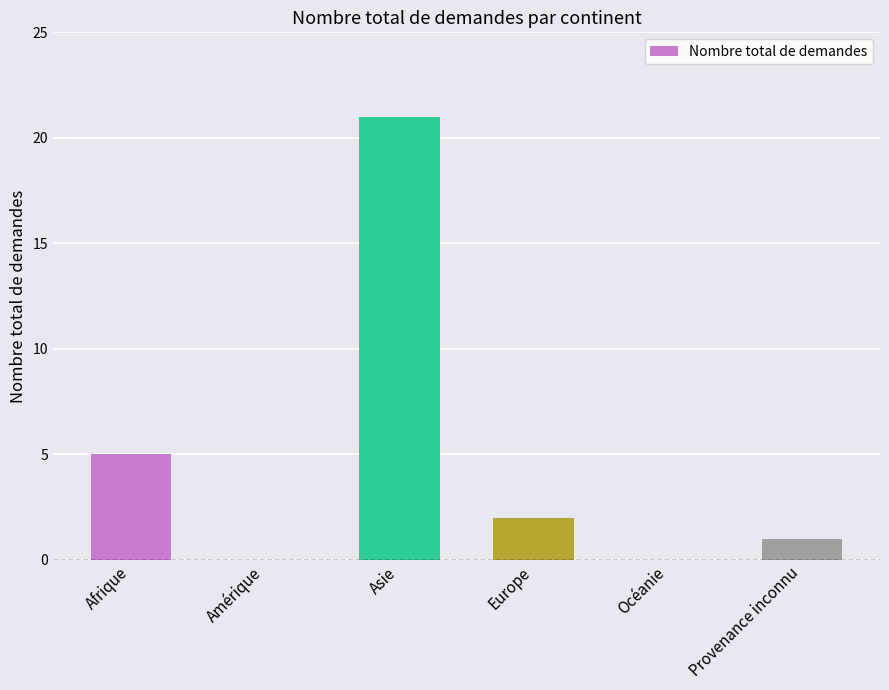

Are the bars horizontal?

No